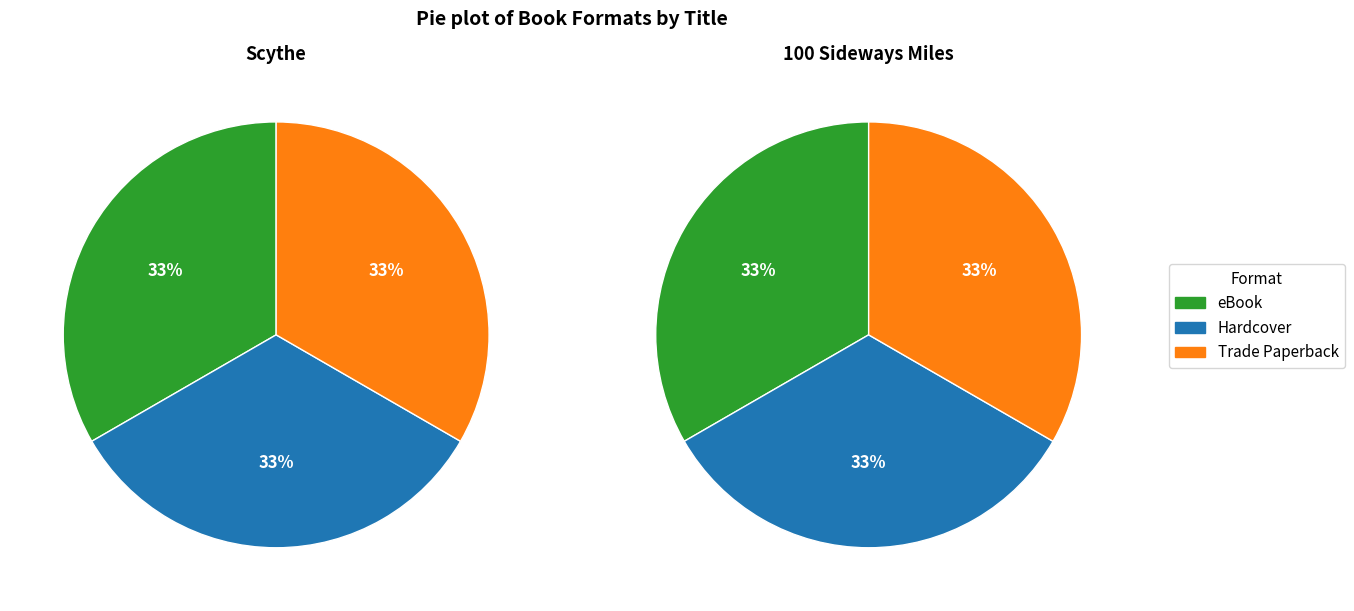

The Scythe slice represents 75% of the pie. True or false?

False